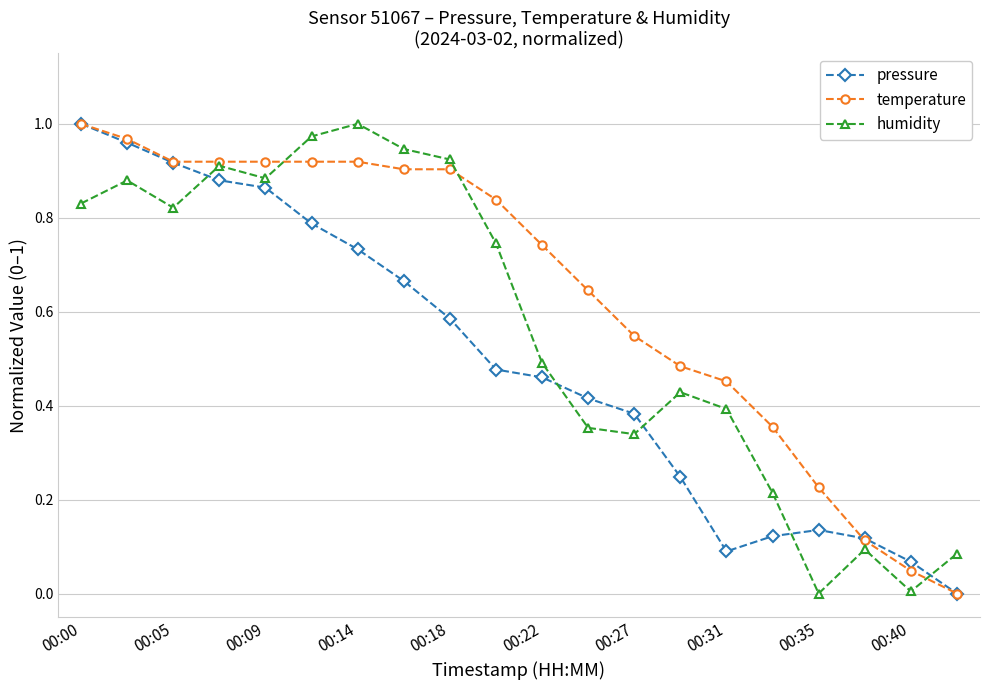

Which series has the largest total across all categories?

temperature